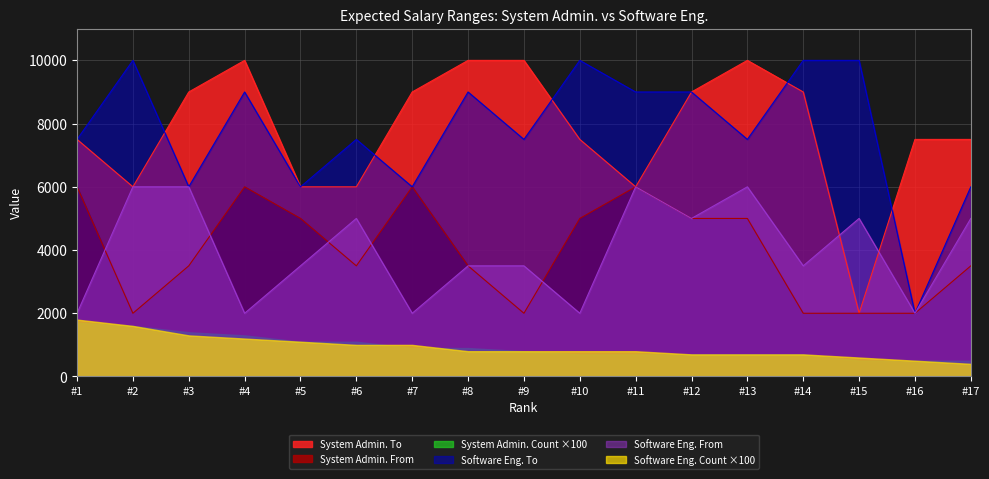

In System Admin. From, how many points are lower than both neighbors (excluding endpoints)?

3